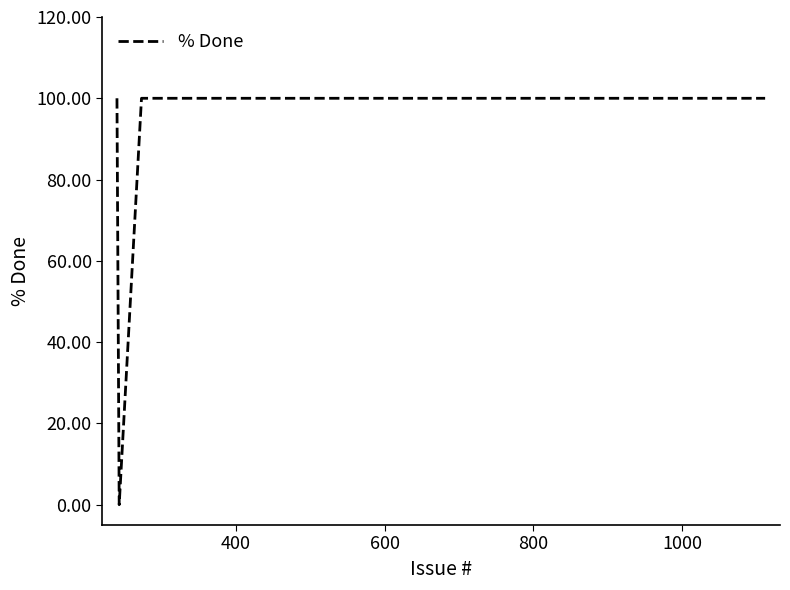

What is the maximum value shown in the chart?

100